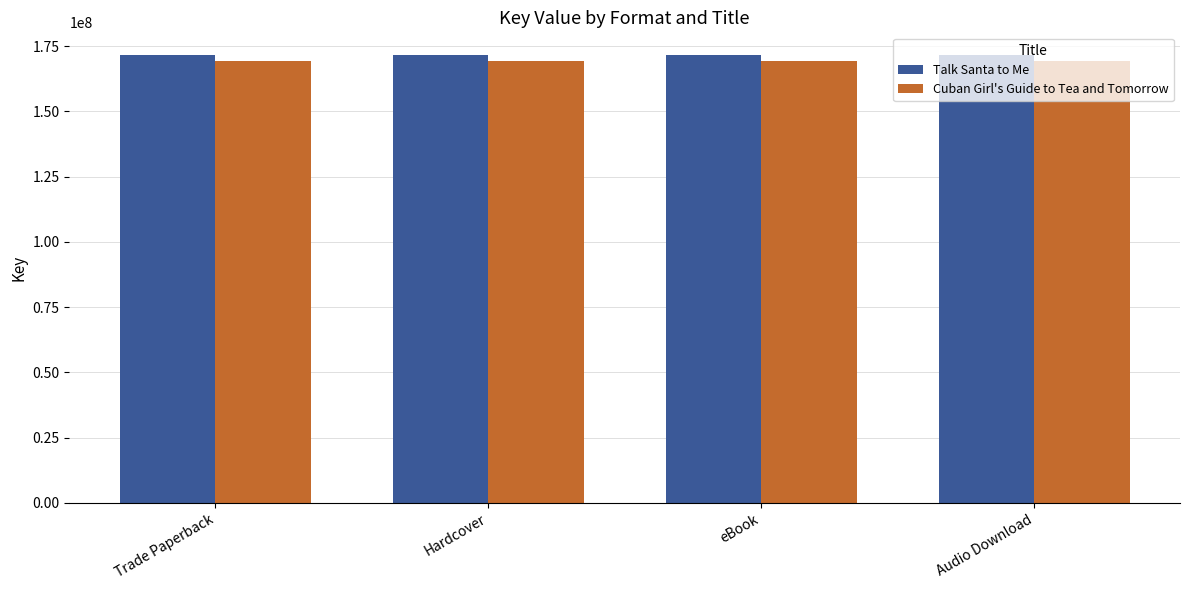

What is the total value across all series at eBook?

341147575